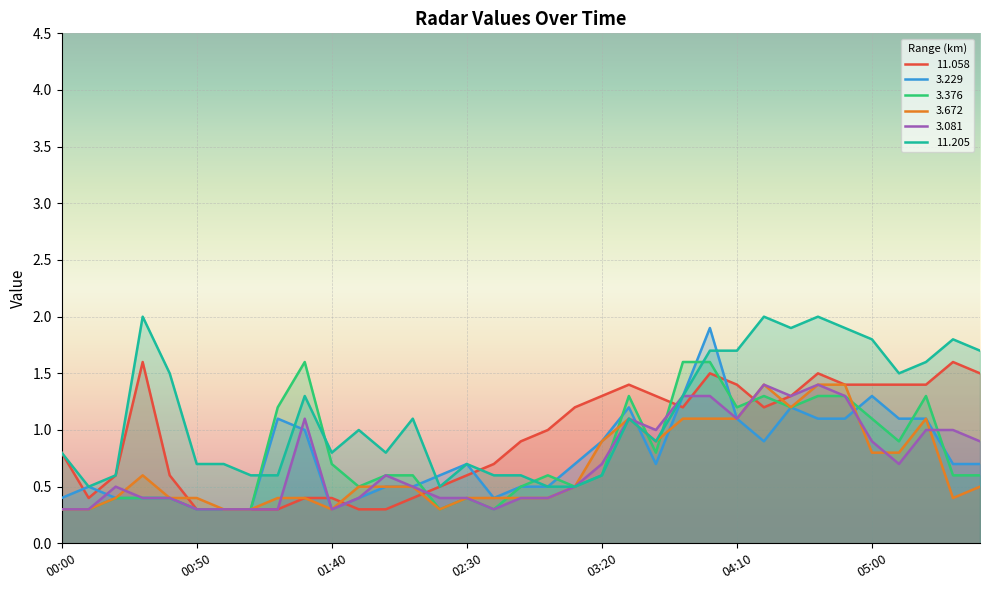

The  11.058 series shows 0.1 at 00:50. True or false?

False